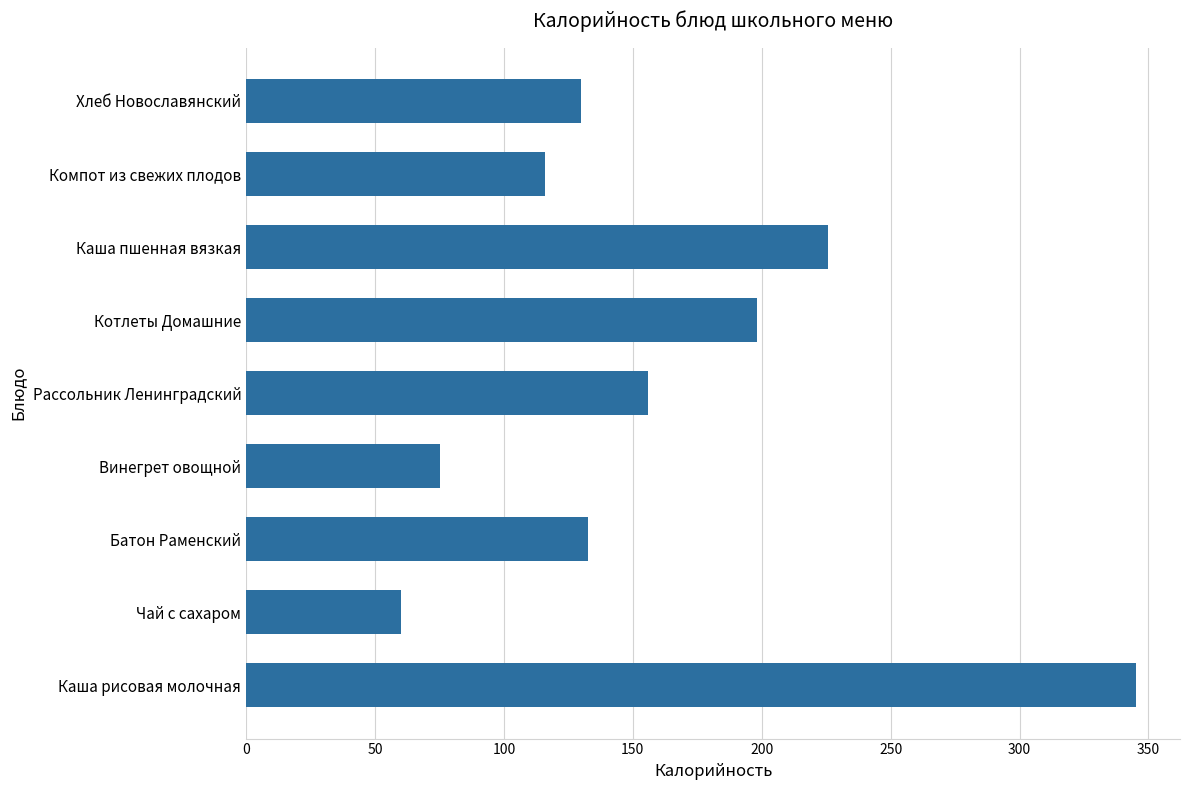

Is it true that the value at Компот из свежих плодов is 116.0?

True